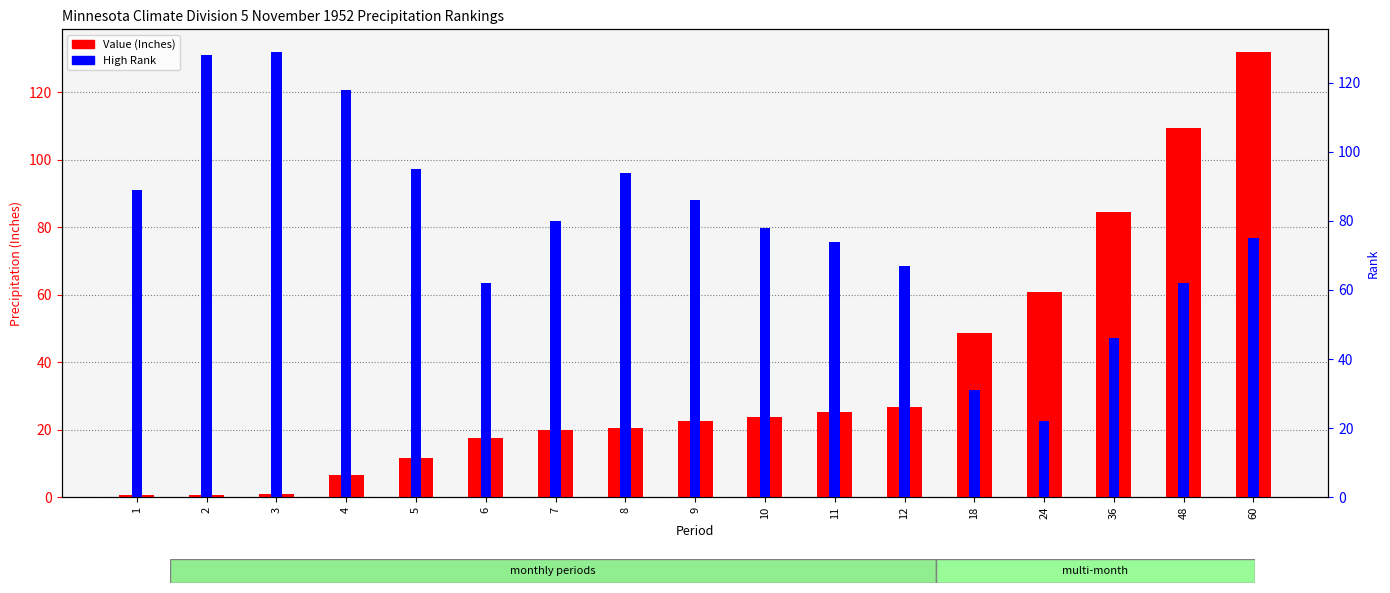

How many bars are there in each group?

2